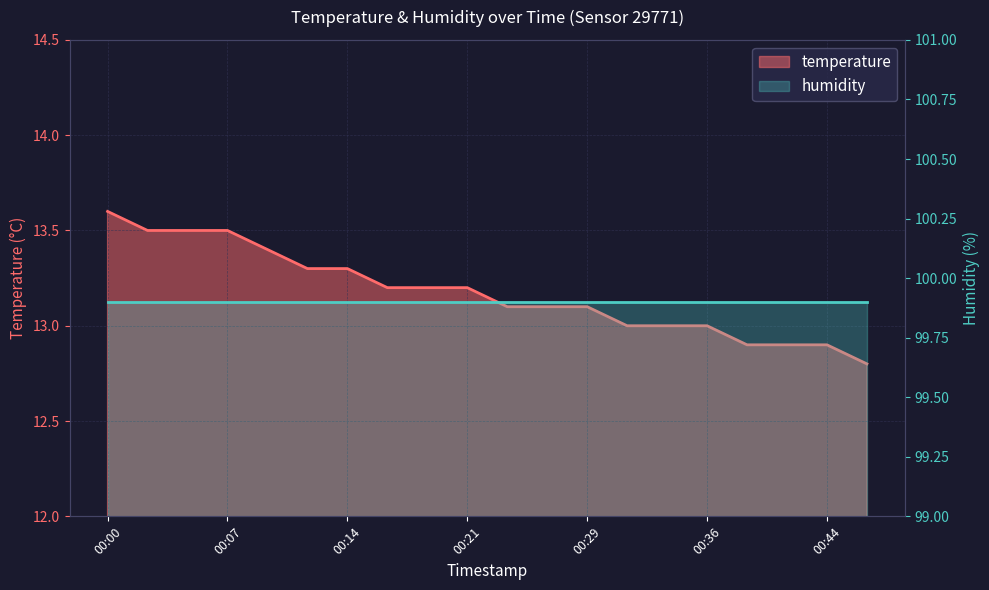

What is the value of the 20th point from the left?

12.8